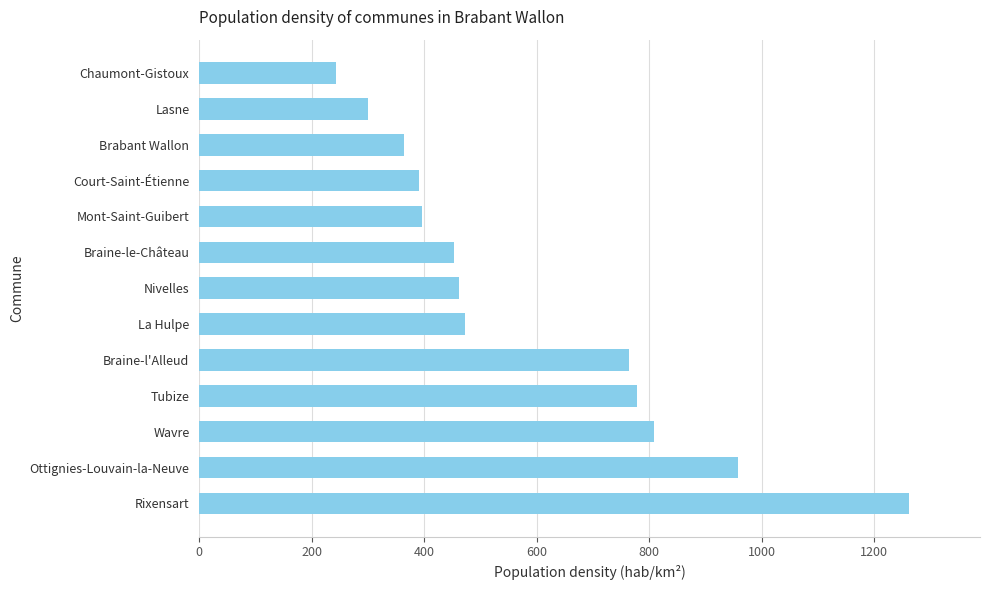

Approximately how many times larger is the value at Tubize compared to Braine-l'Alleud?

1.0